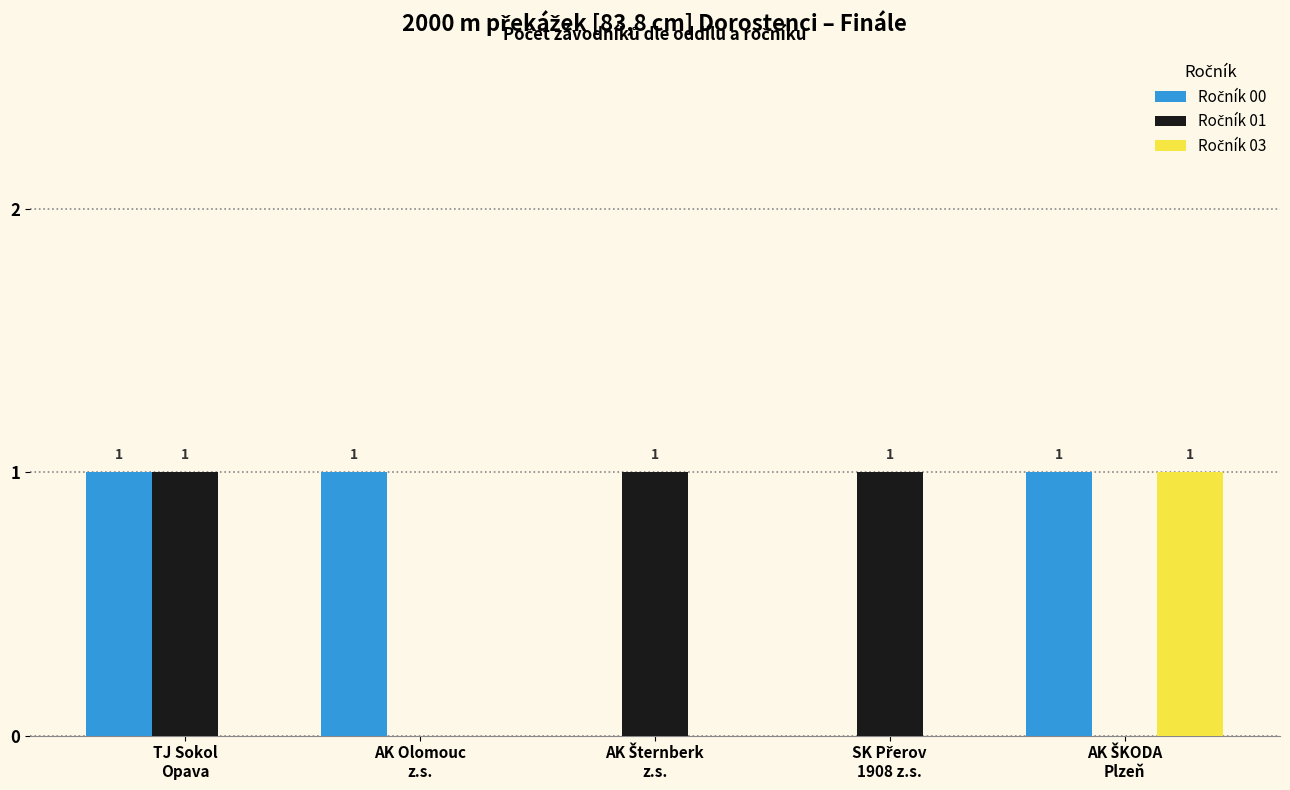

Are the bars grouped side by side (vs. stacked)?

Yes